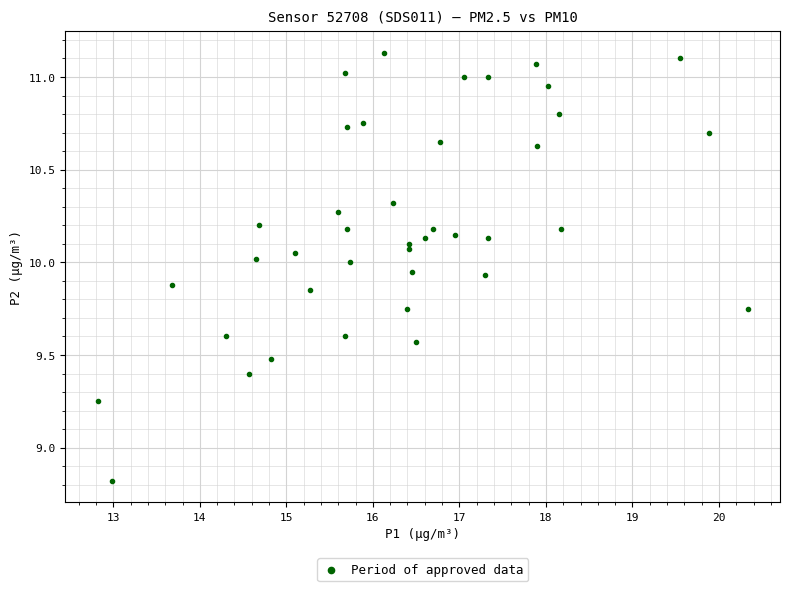

What Y value in the scatter plot is closest to 9?

8.8